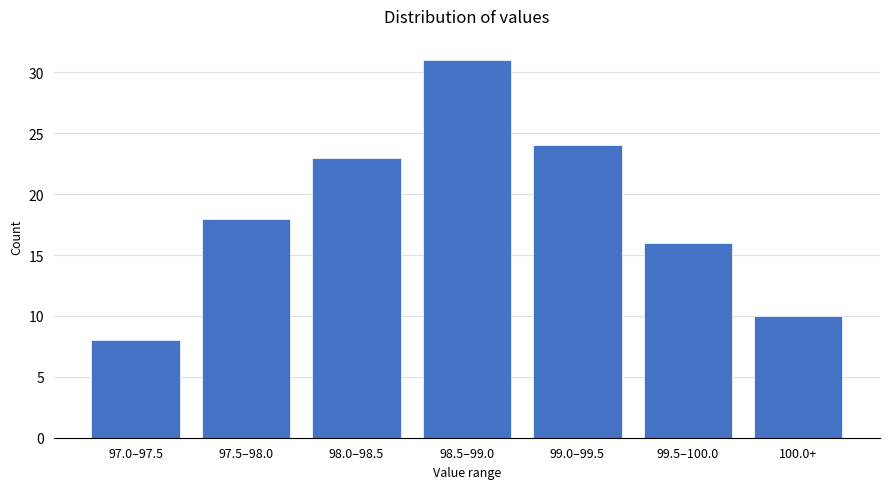

Reading left to right, transcribe all the data shown in this chart.

8	18	23	31	24	16	10